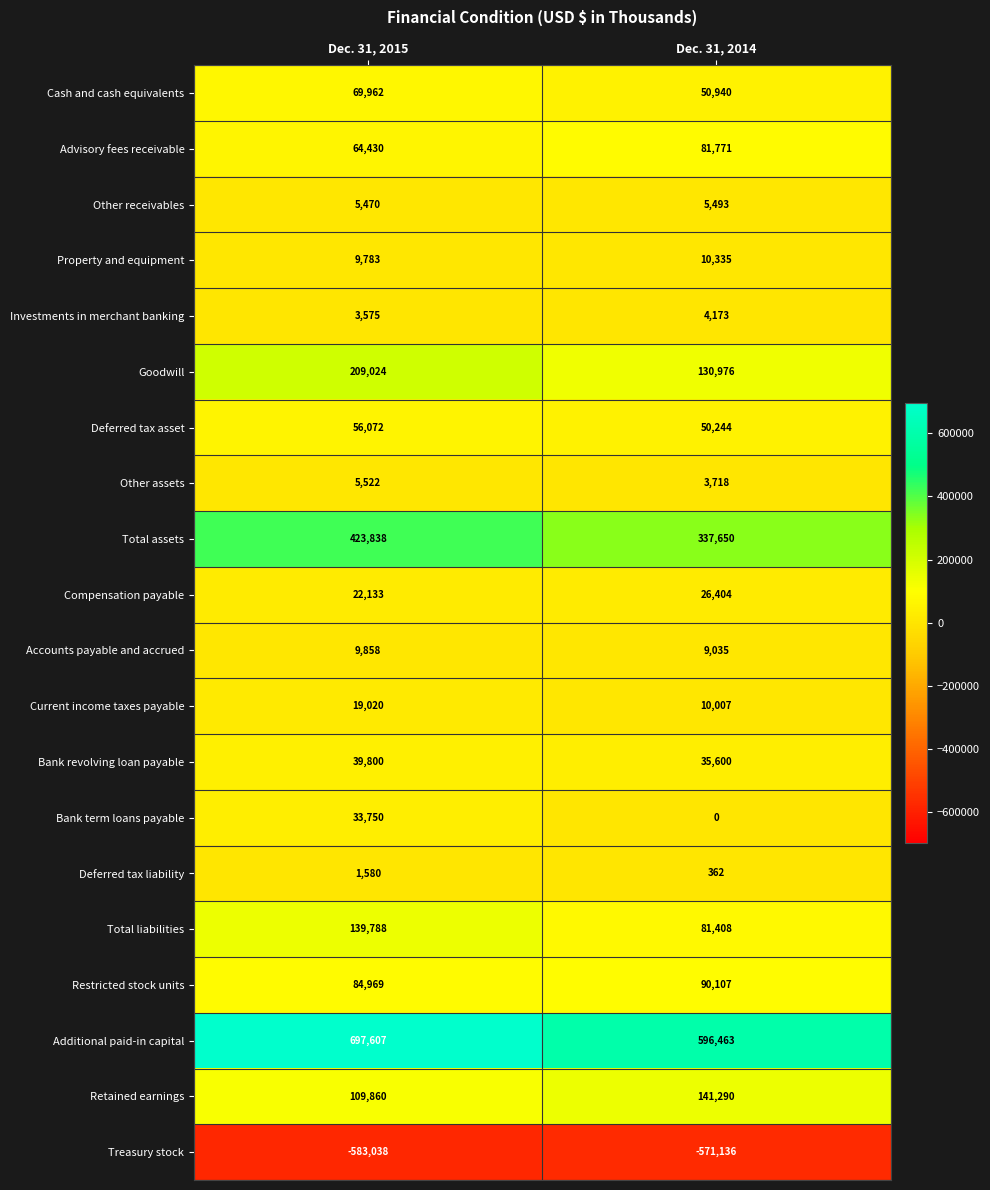

What is the maximum value shown in the chart?

697607